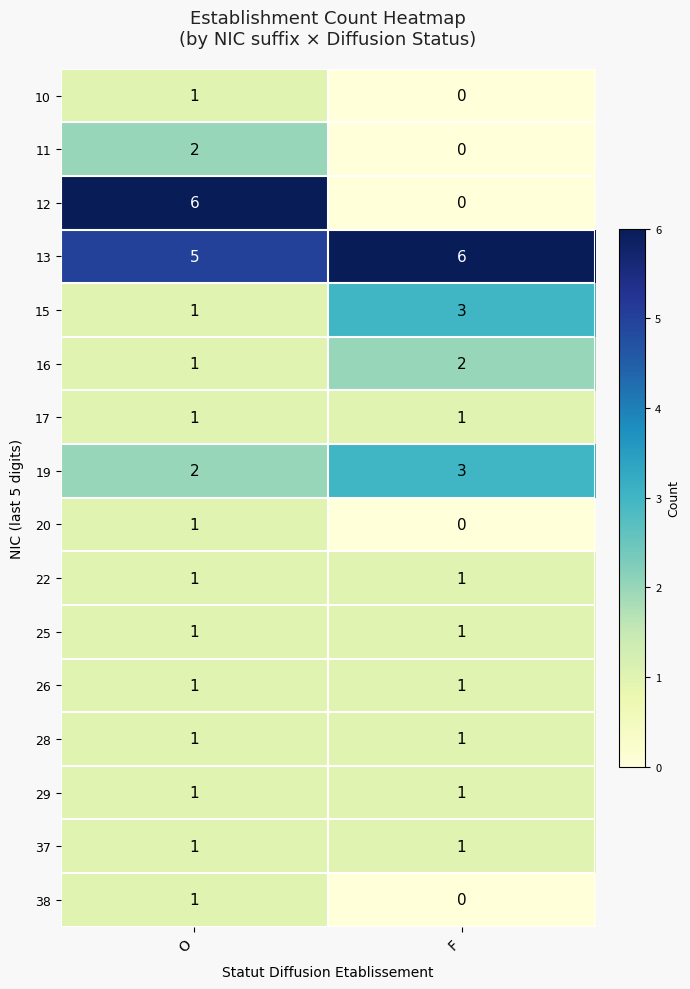

What is the approximate value of 15 at F?

3